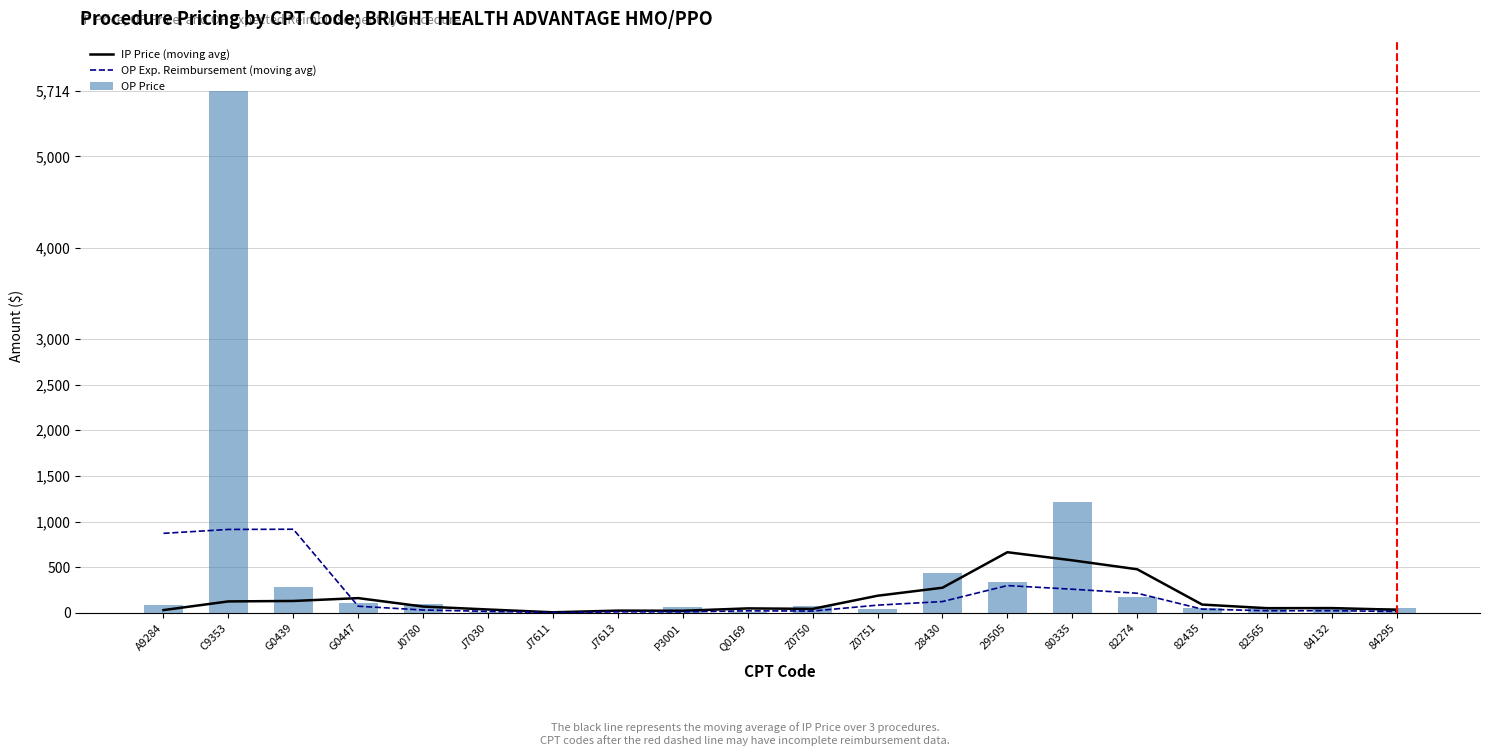

What is the maximum value for OP Exp. Reimbursement (moving avg)?

915.7